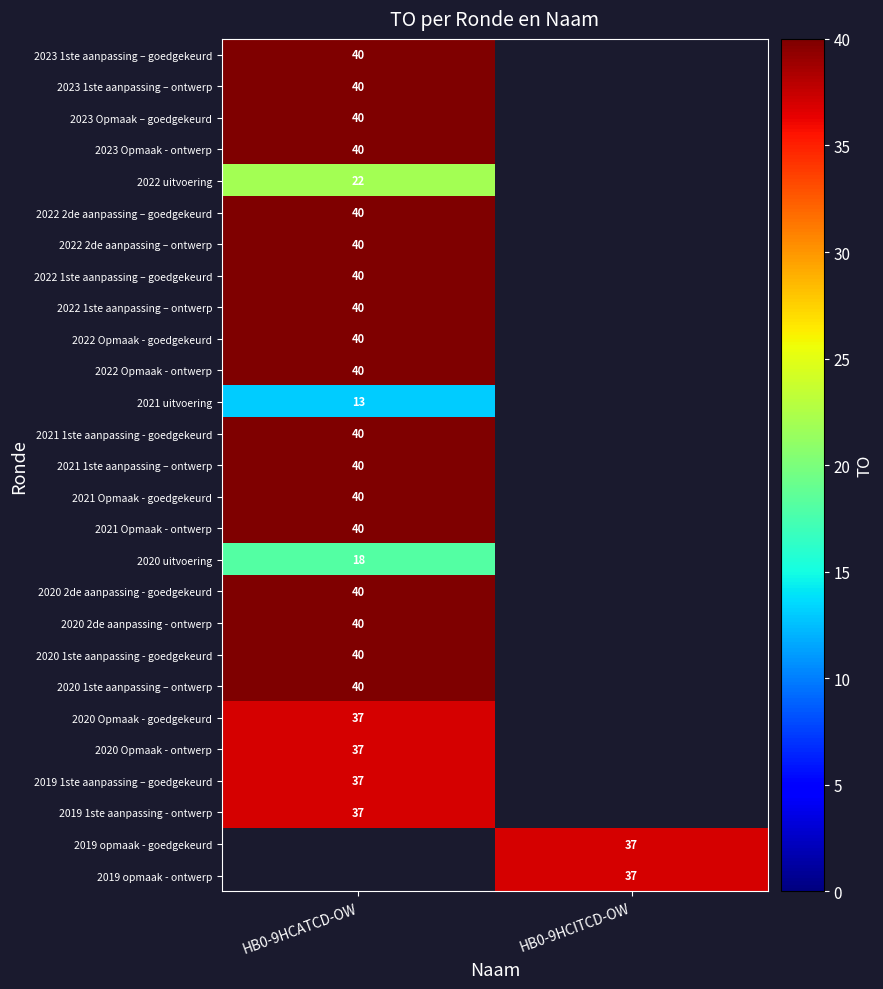

Is the value of 2020 Opmaak - ontwerp at HB0-9HCATCD-OW greater than the value of 2022 Opmaak - ontwerp at HB0-9HCATCD-OW?

No